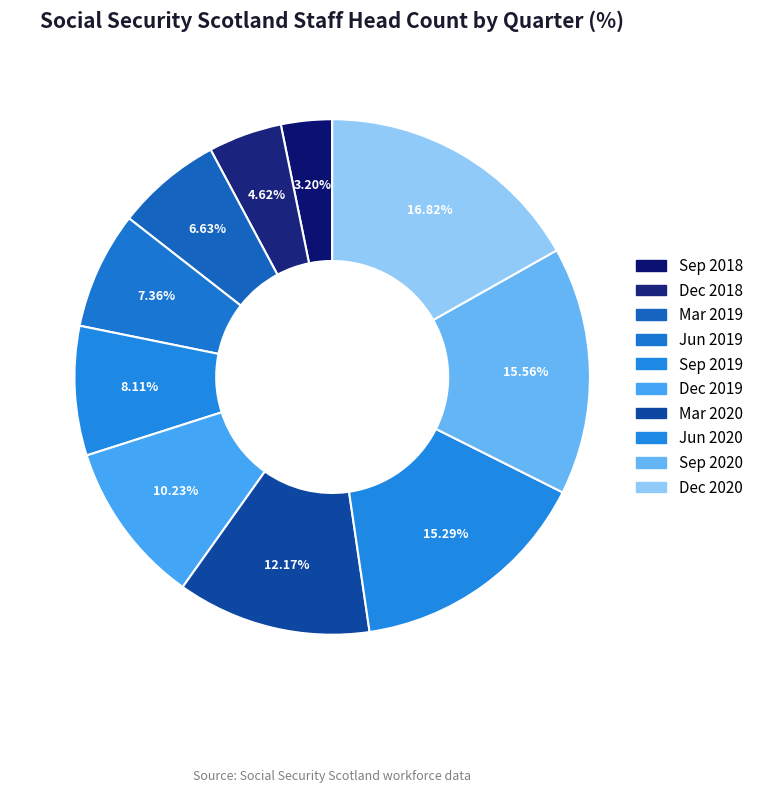

Is there any slice that represents more than half of the pie?

No